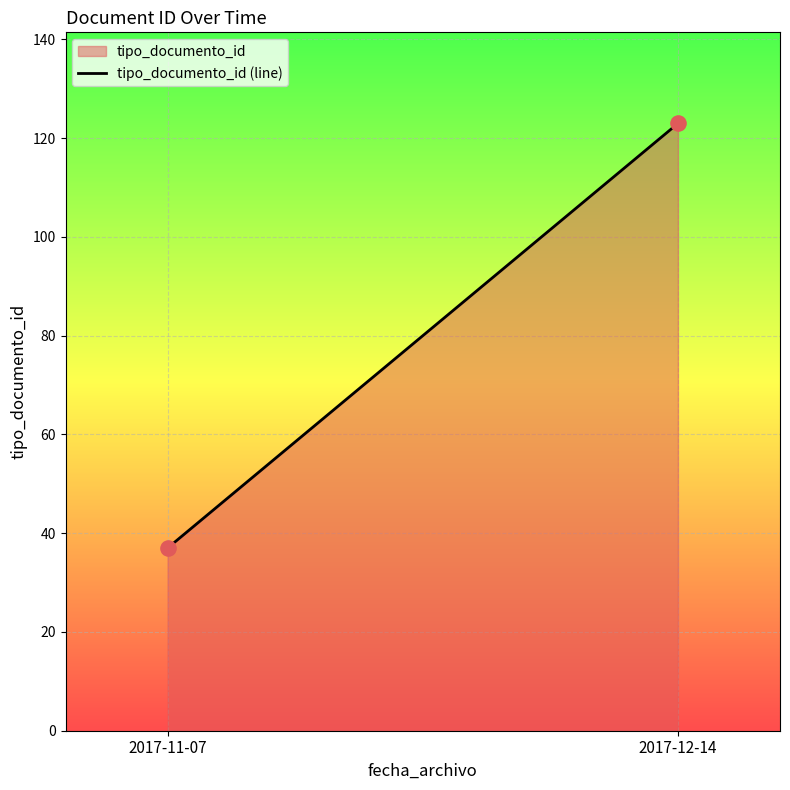

What is the range of Y values (max minus min)?

86